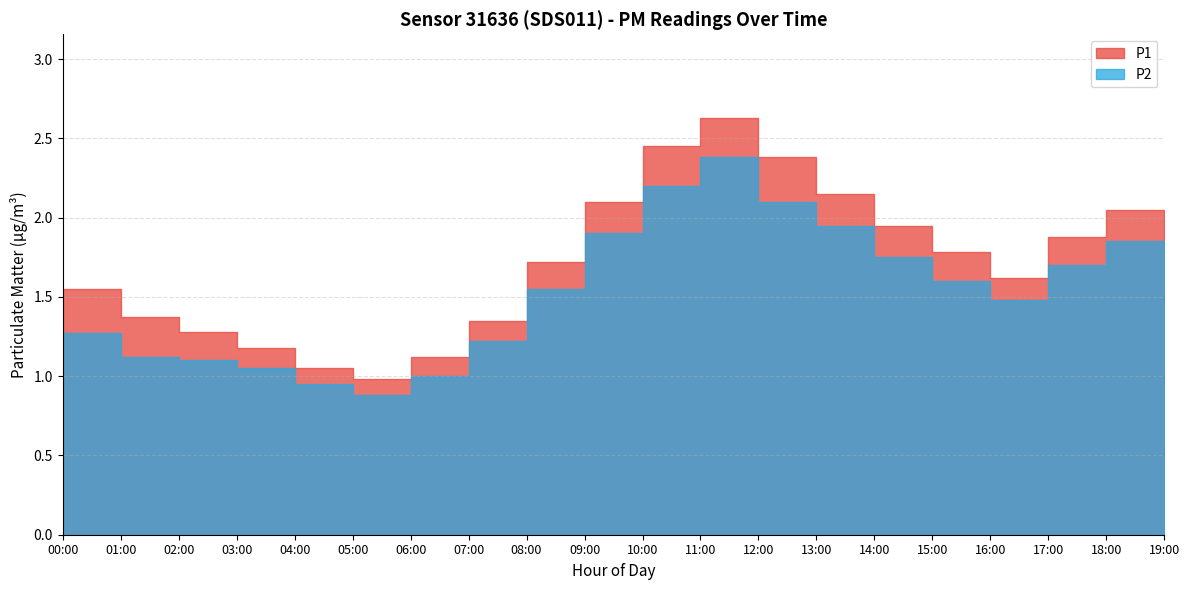

Between 07:00 and 14:00, which is larger?

14:00